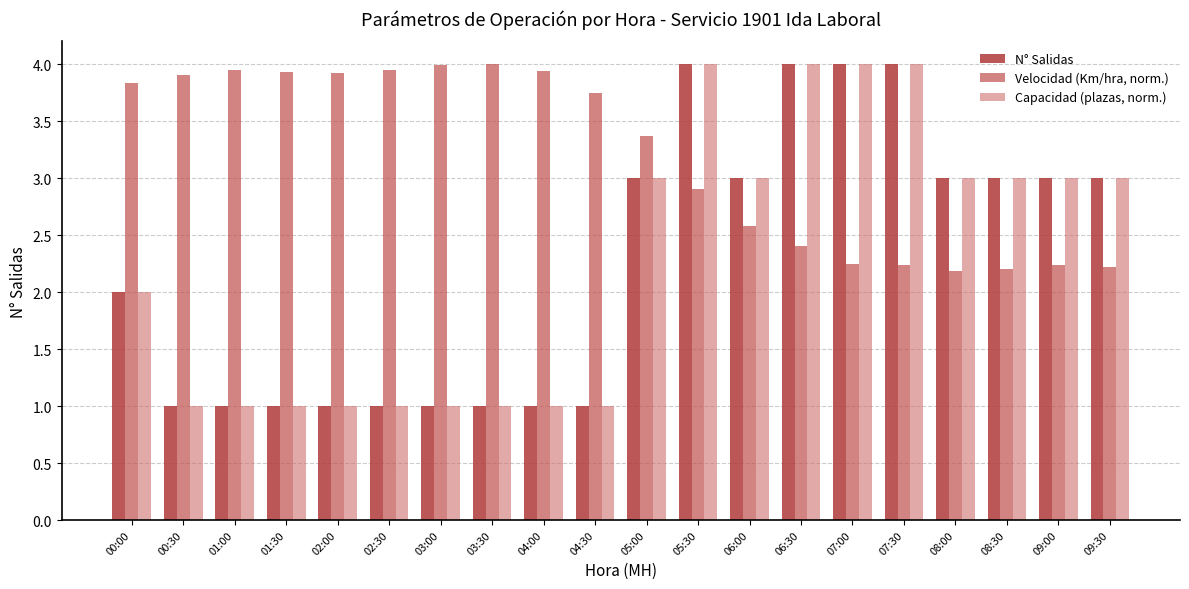

What is the total value across all series at 02:00?

5.9